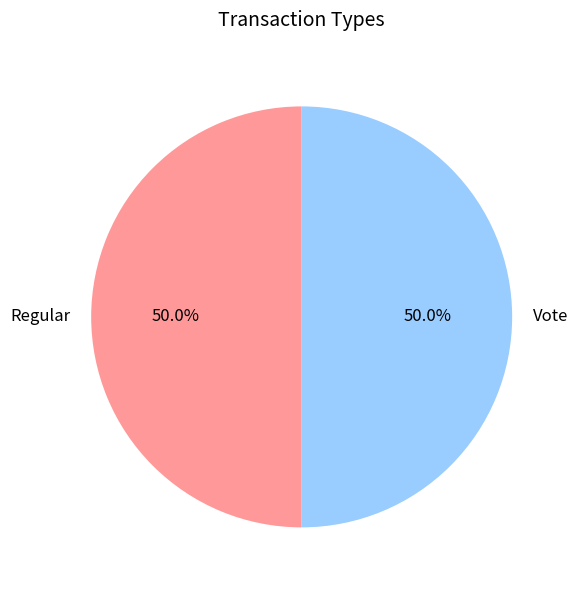

To the nearest percent, what is the average slice percentage?

50%